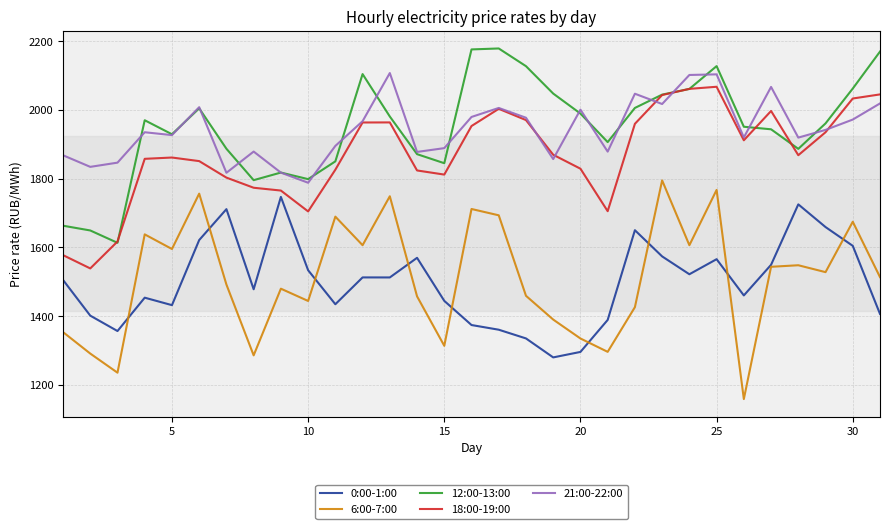

True or false: 18:00-19:00 and 6:00-7:00 cross at least once.

False